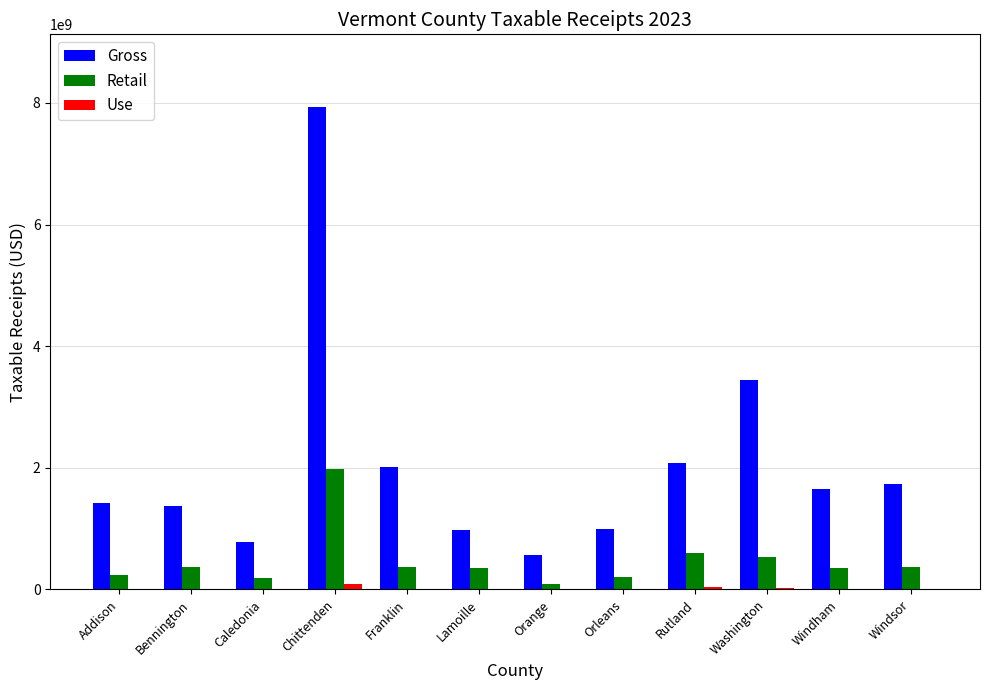

At which label is Gross closest to 4249981187?

Washington